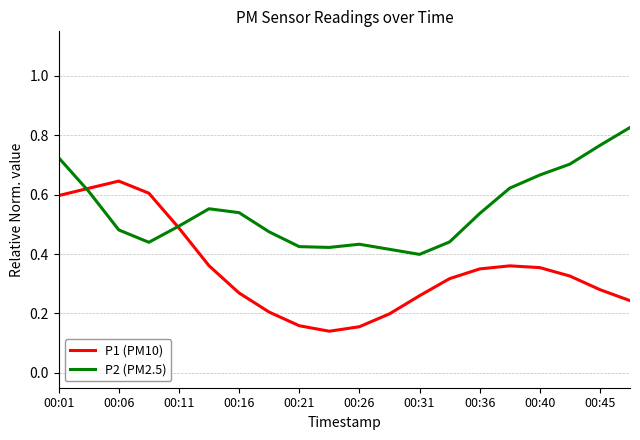

Count the number of categories in the chart.

20